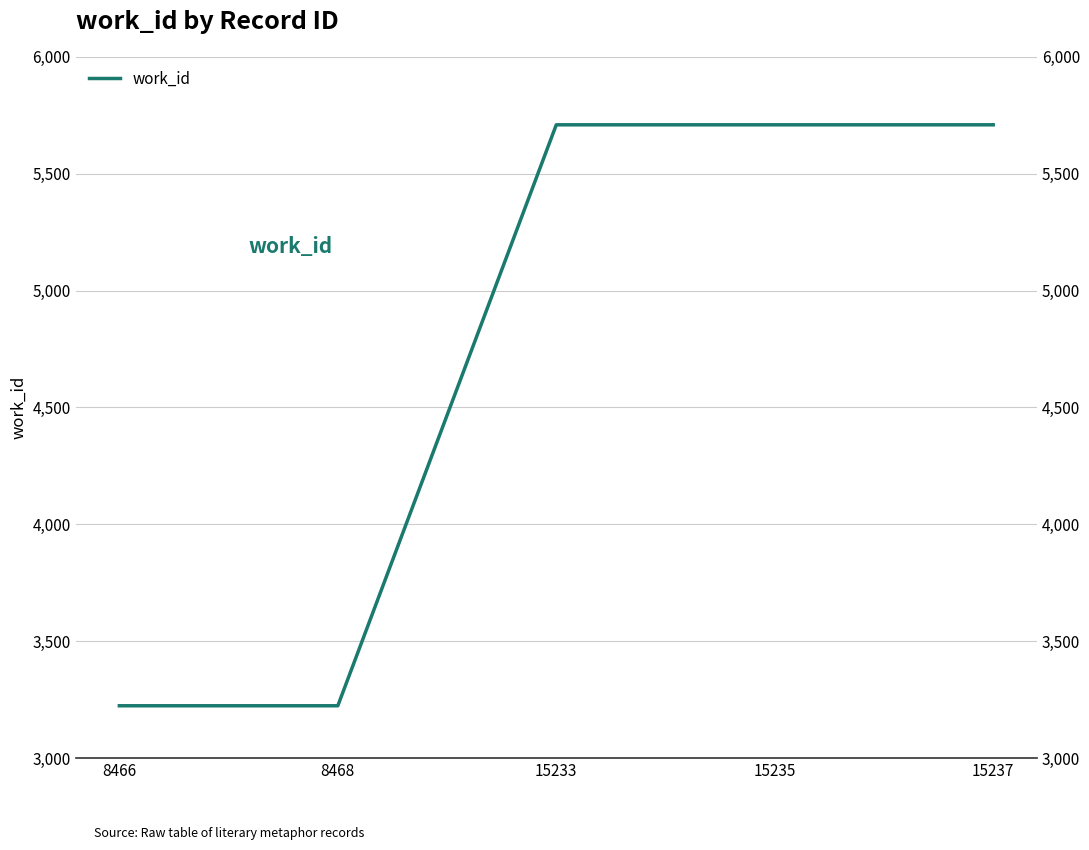

Rank the categories by value from highest to lowest.

15233, 15235, 15237, 8466, 8468